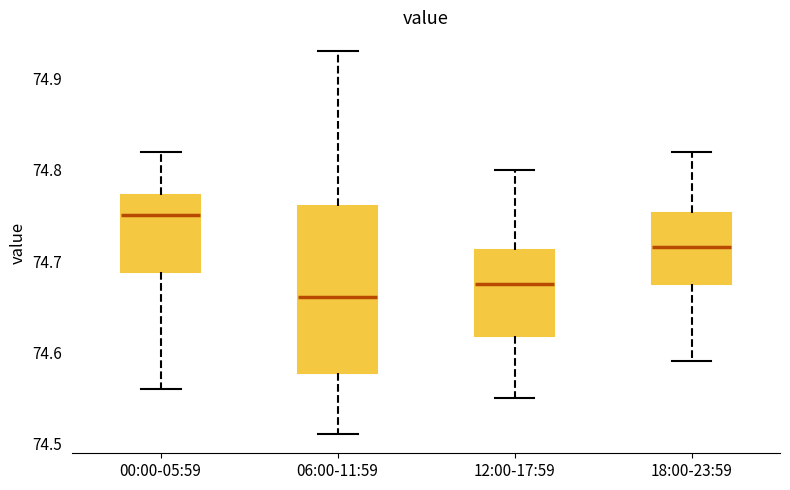

Reading left to right, read every box against the y-axis: the position of its median line, the range the box covers, and the ends of its whiskers. The values are not printed on the chart, so give them approximately, as read against the axis.

00:00-05:59: median 74.75, box 74.69 to 74.77, whiskers 74.56 to 74.82
06:00-11:59: median 74.66, box 74.58 to 74.76, whiskers 74.51 to 74.93
12:00-17:59: median 74.68, box 74.62 to 74.71, whiskers 74.55 to 74.80
18:00-23:59: median 74.72, box 74.68 to 74.75, whiskers 74.59 to 74.82